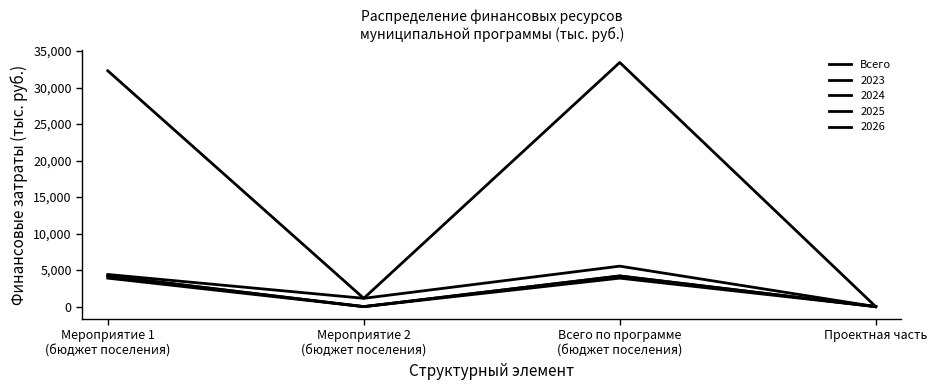

What is the label of the 4th point from the left?

Проектная часть